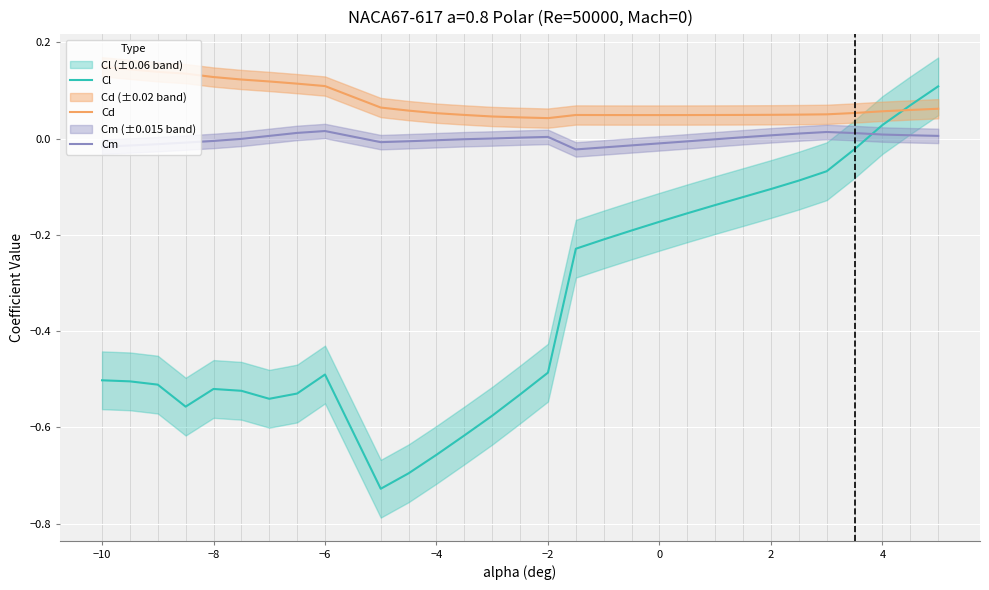

How many times do Cl and Cm cross each other?

1